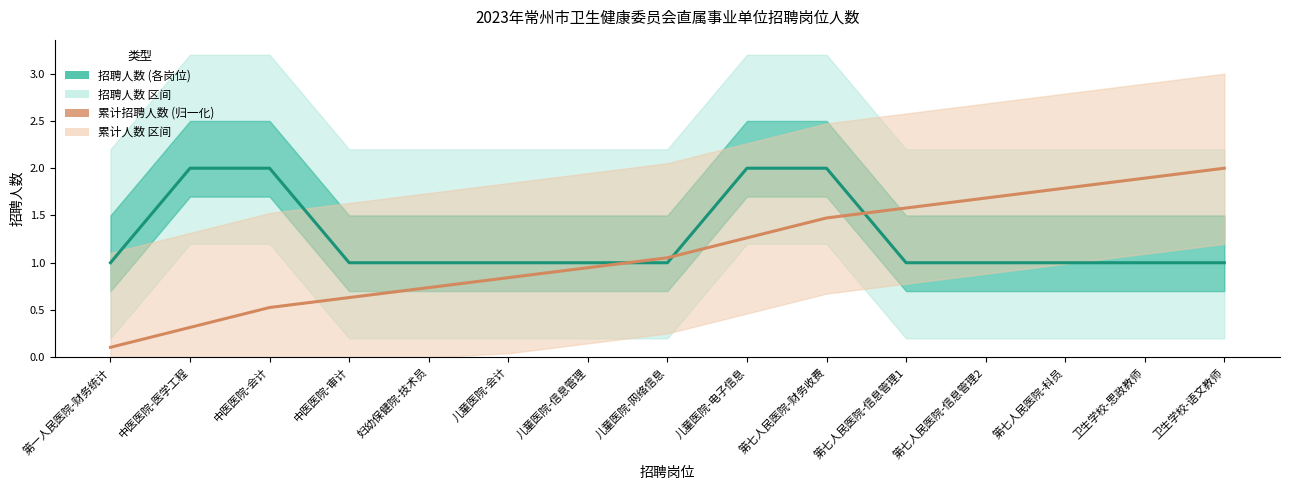

Which series has the largest total across all categories?

招聘人数 (各岗位)